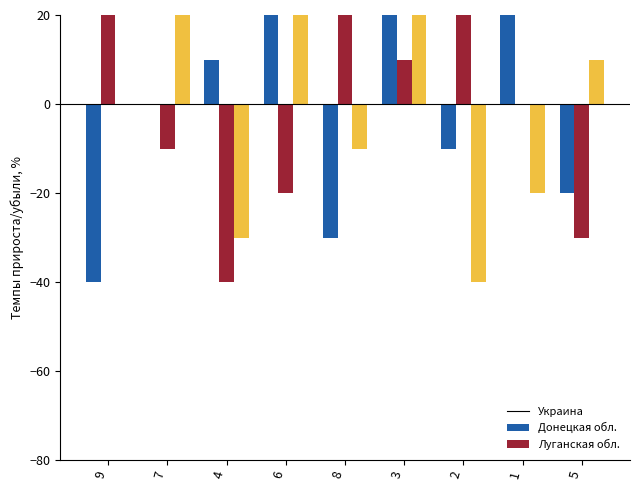

Which series changed the most between 8 and 1?

col_3